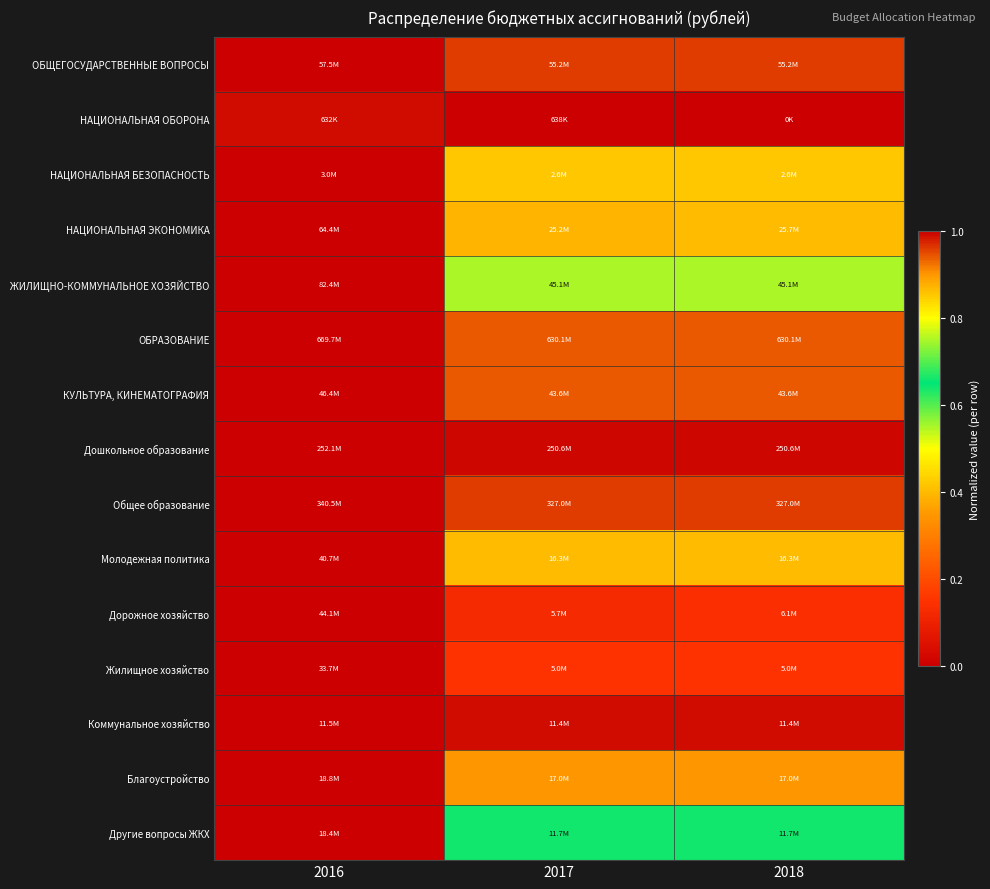

Which has a higher value, 2017 or 2016?

2016